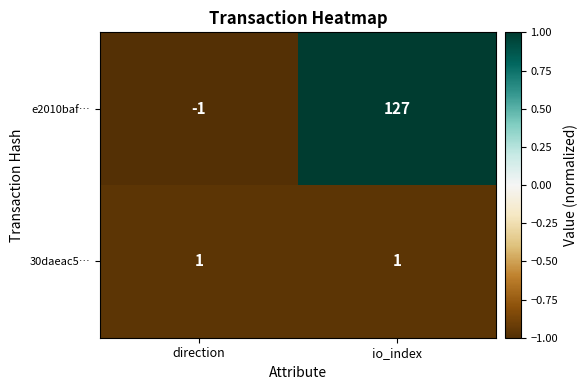

The value of 30daeac5… at io_index is 1. True or false?

True